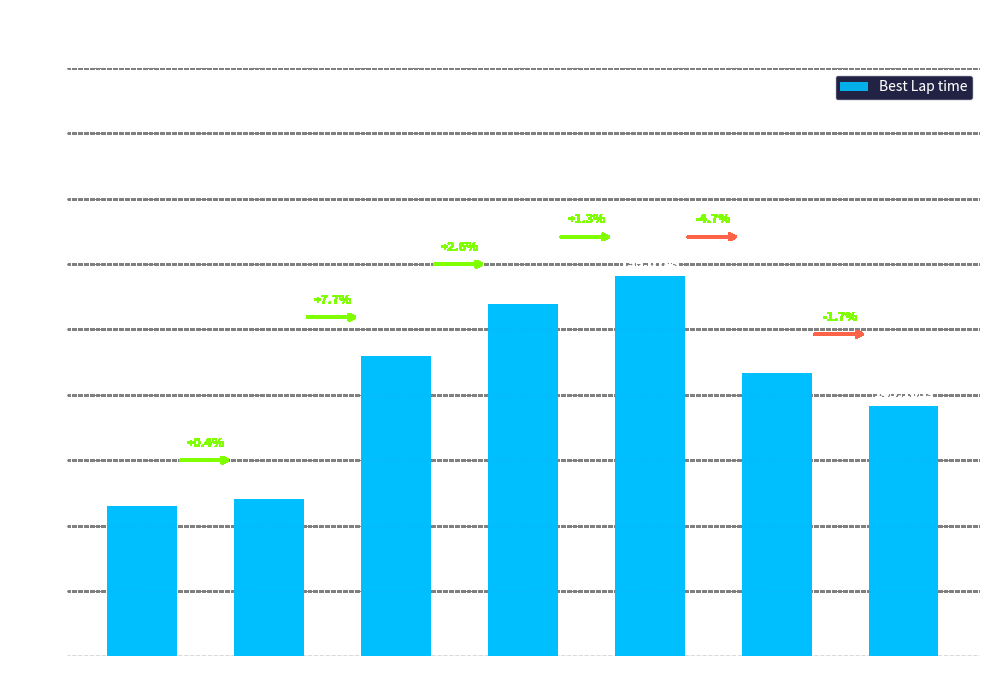

How many bars are there in total?

7